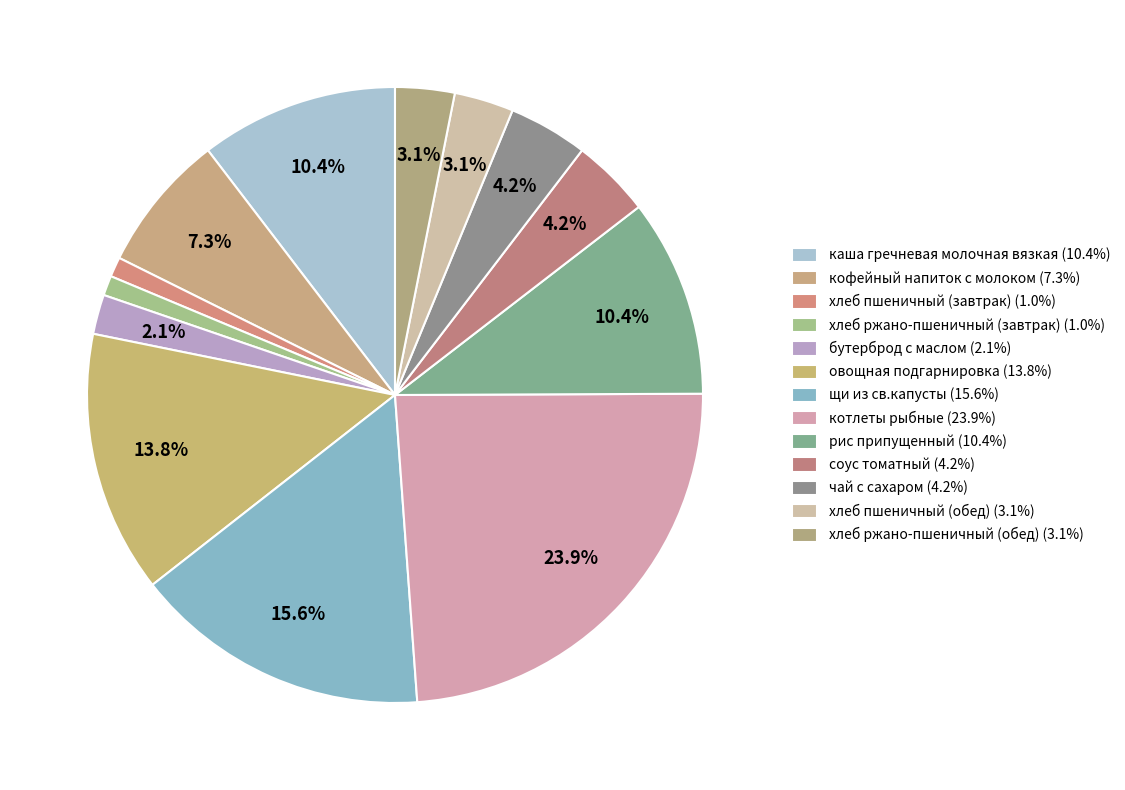

Which has a higher value, рис припущенный or хлеб ржано-пшеничный (обед)?

рис припущенный